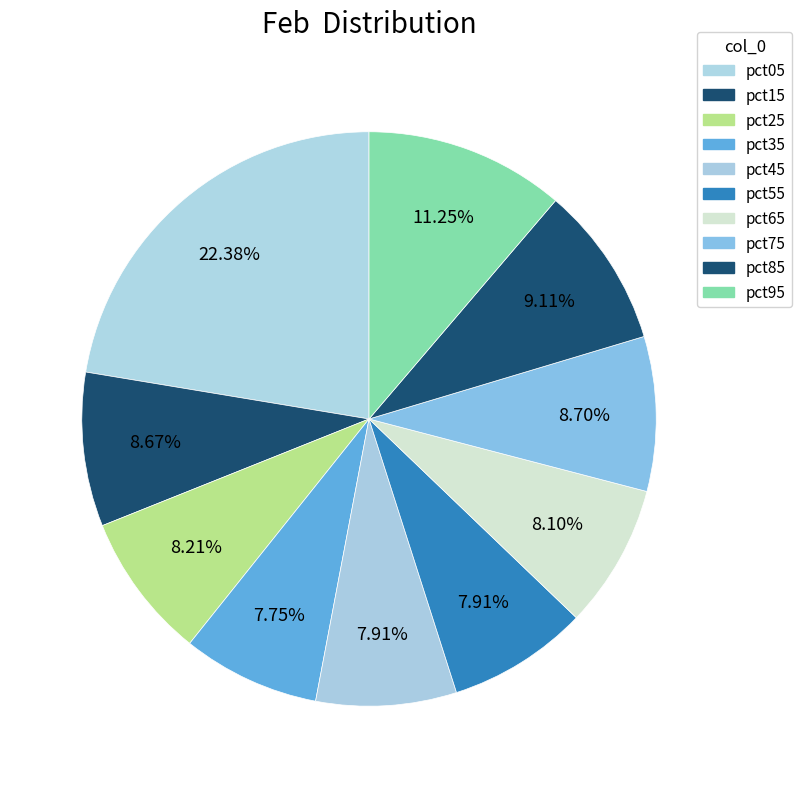

How many segments does this pie chart have?

10